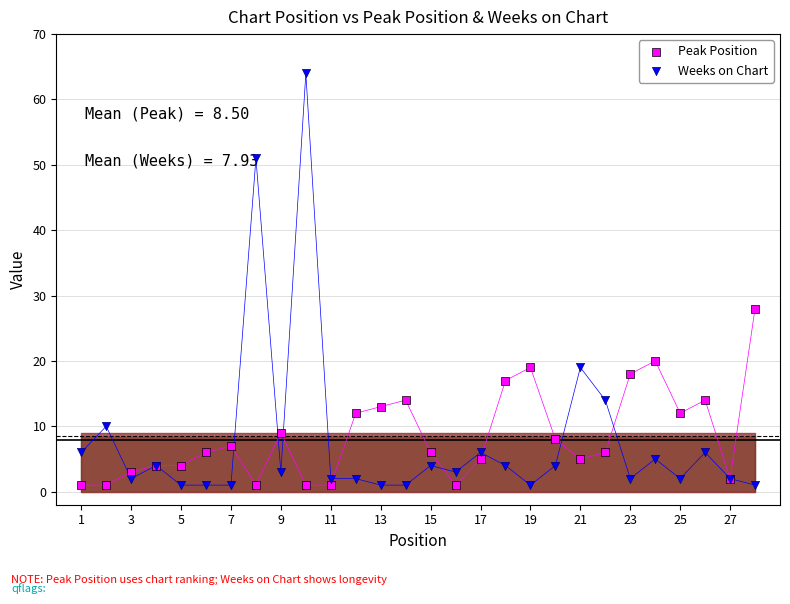

What are all the series names shown in the legend?

Peak Position, Weeks on Chart